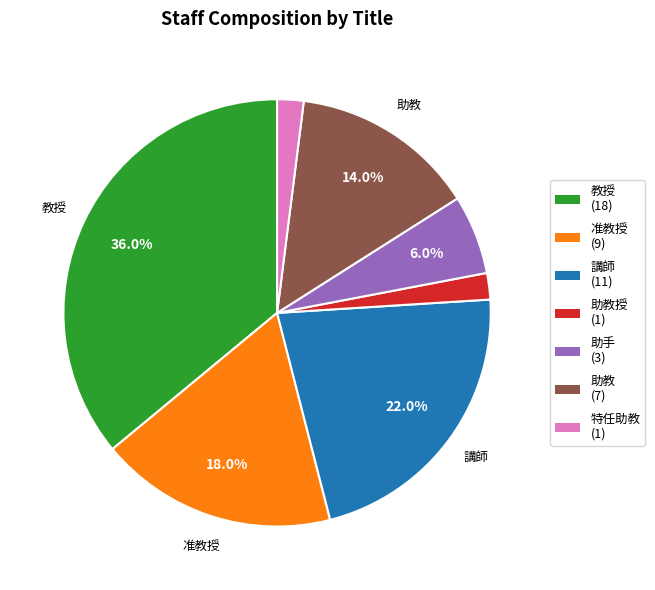

Is there a majority slice in this chart?

No